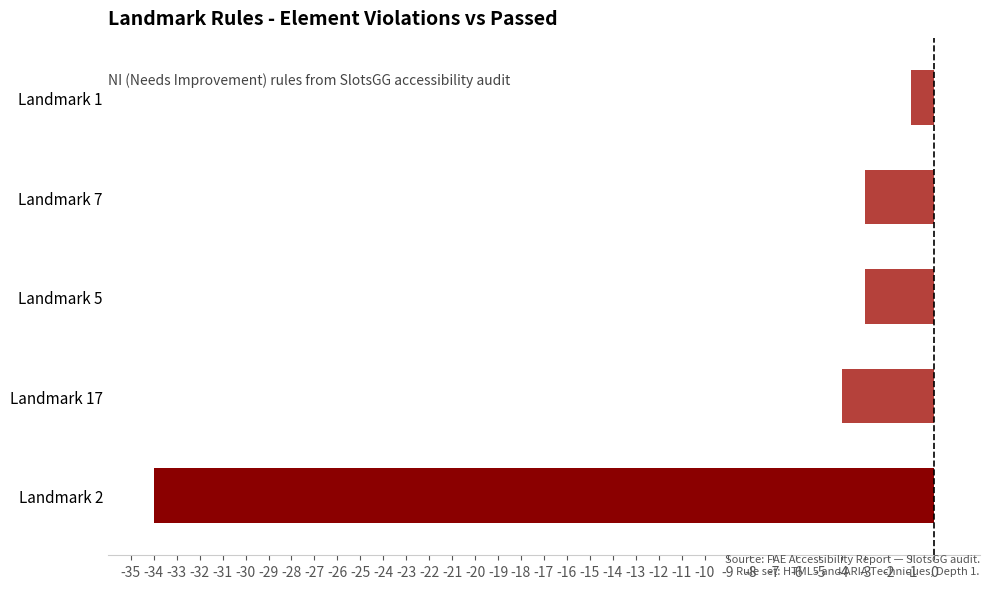

Read the value at Landmark 5, to the nearest 5.

-5